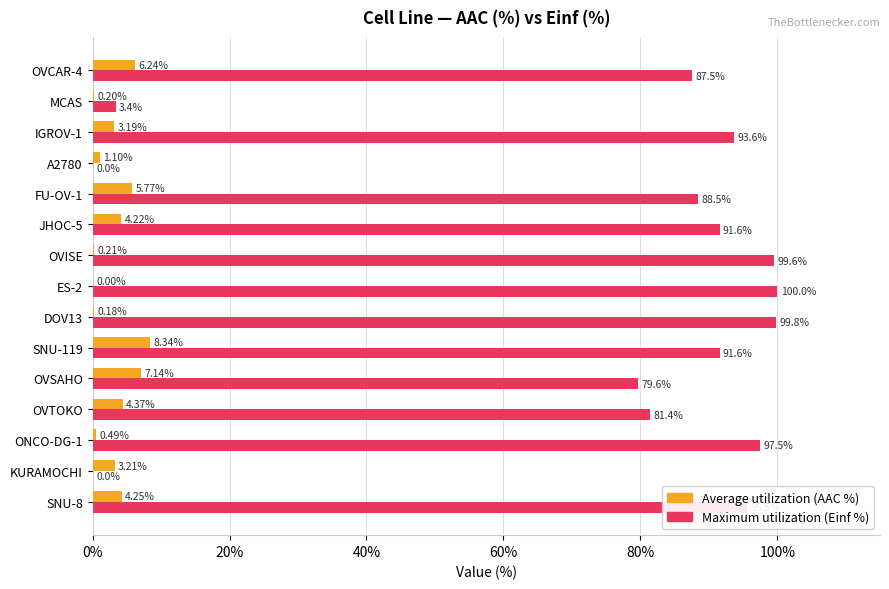

What is the sum of the Maximum utilization (Einf %) values at SNU-8 and OVSAHO?

175.1